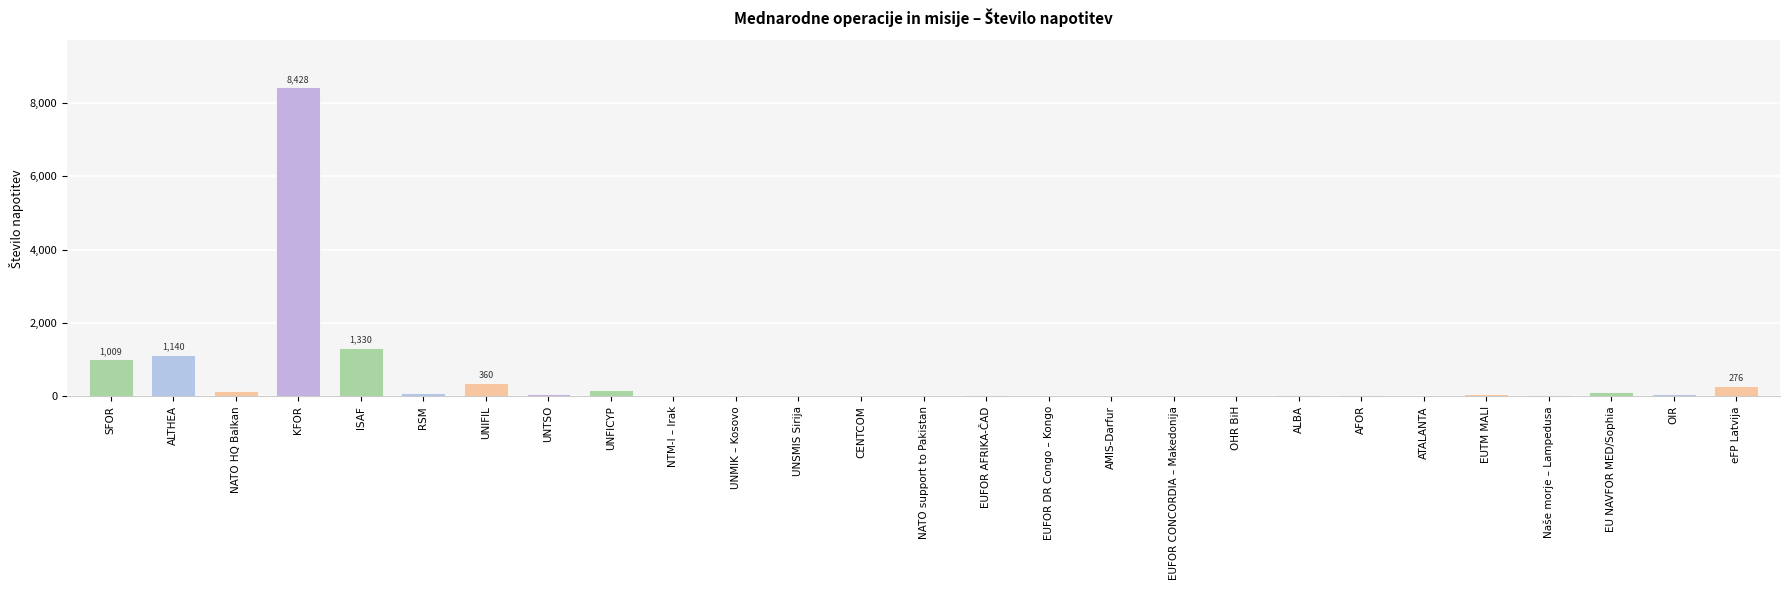

Which category has the highest value across all series?

KFOR